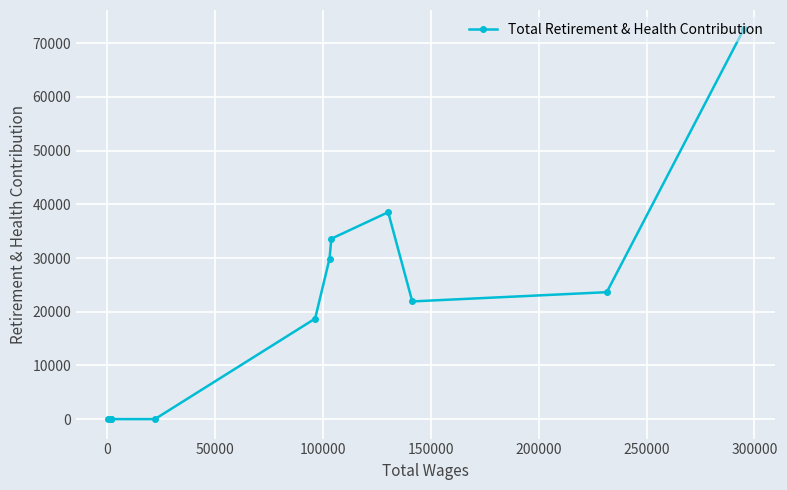

What is the average value?

19904